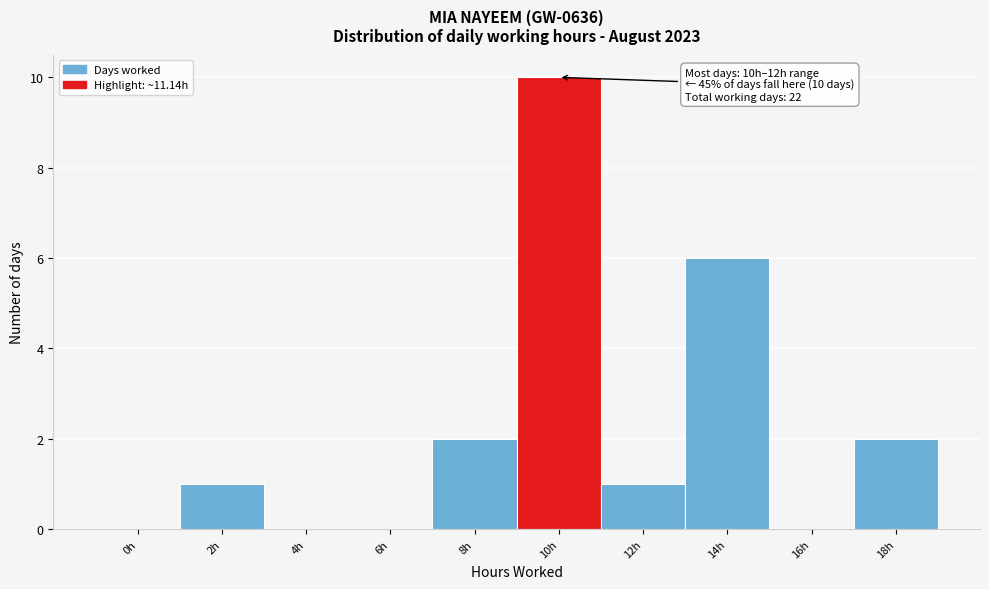

Reading right to left, what are all the values shown in this chart?

18h=2	16h=0	14h=6	12h=1	10h=10	8h=2	6h=0	4h=0	2h=1	0h=0